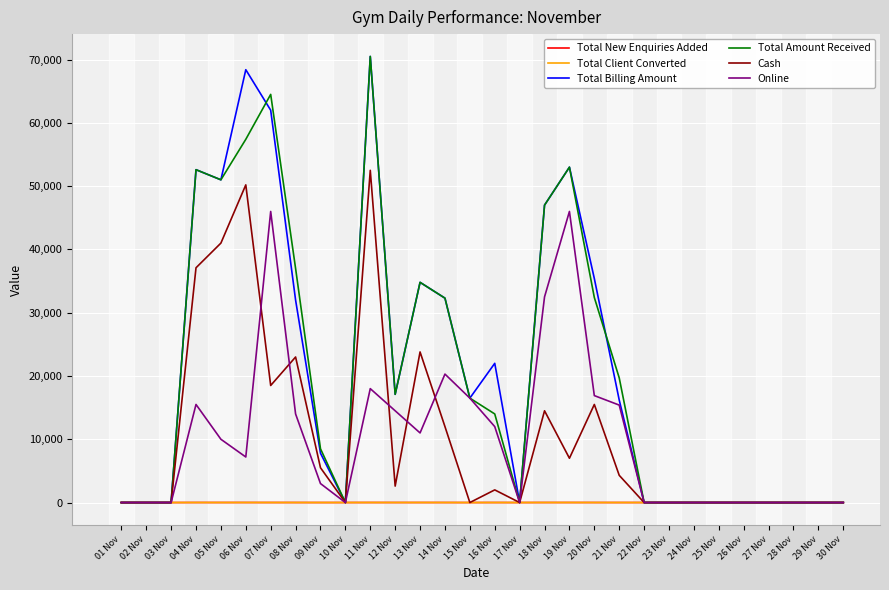

At which category is the sum across all series the highest?

11 Nov